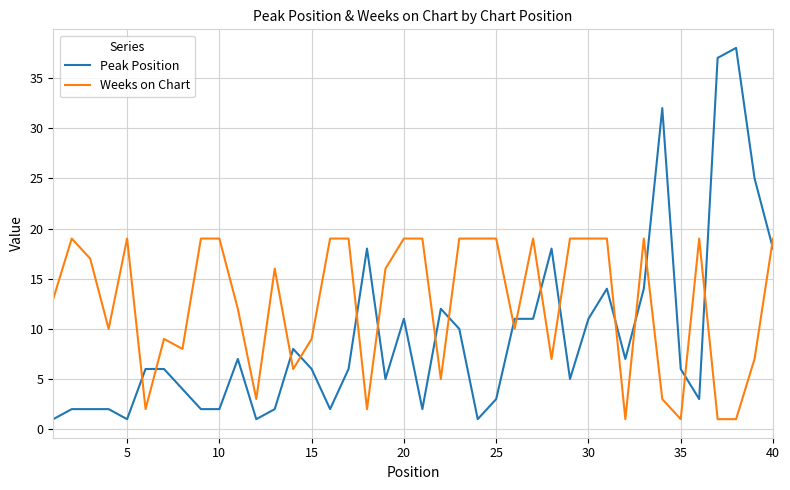

Which series has the largest total across all categories?

Weeks on Chart